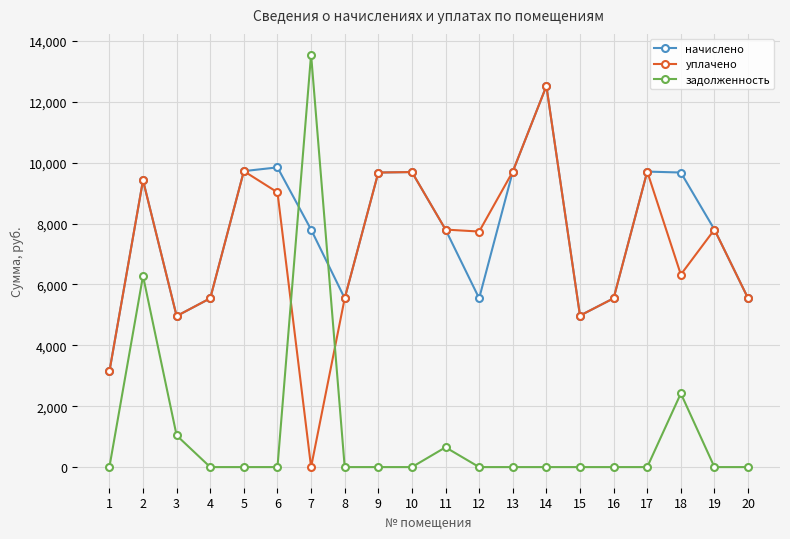

How many lines are shown in the chart?

3